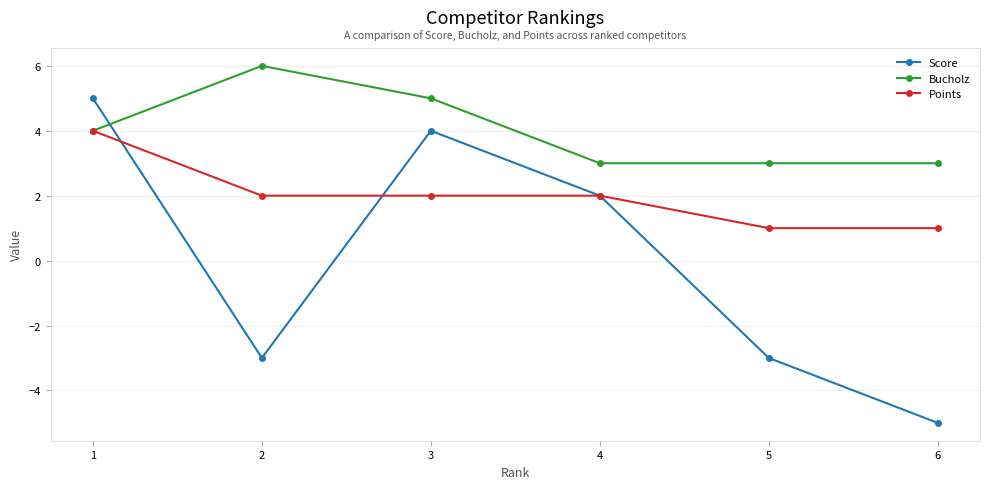

What is the spread (max minus min) of values at 1?

1